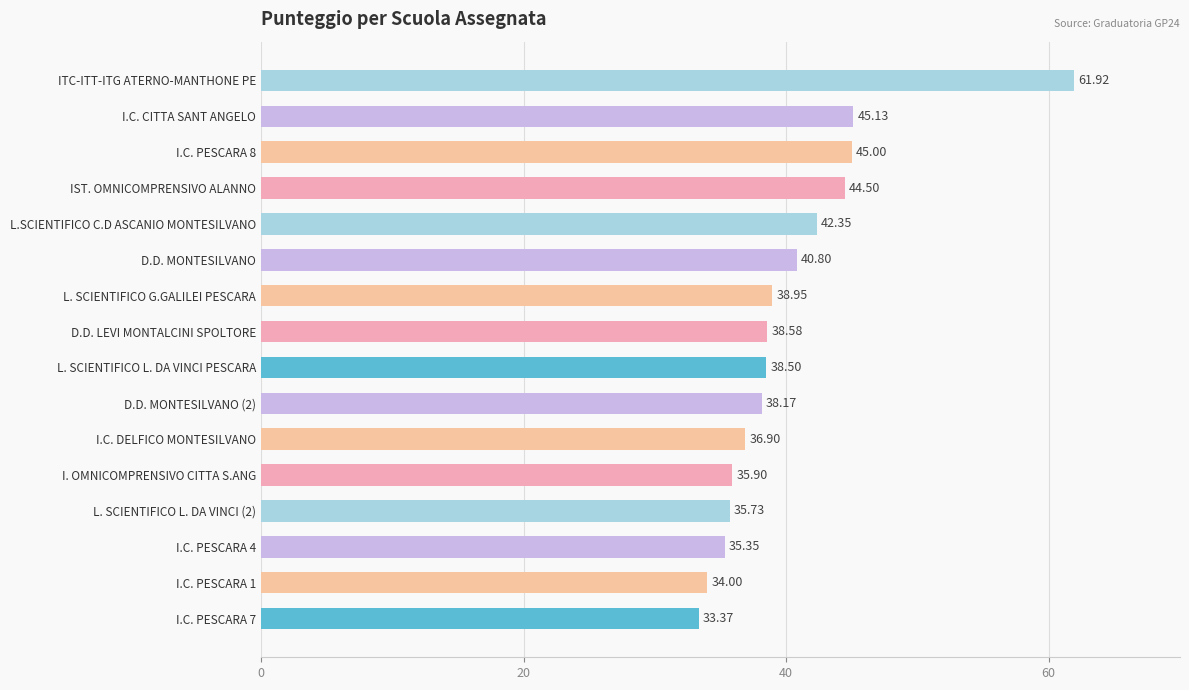

What is the label of the 13th bar from the bottom?

IST. OMNICOMPRENSIVO ALANNO